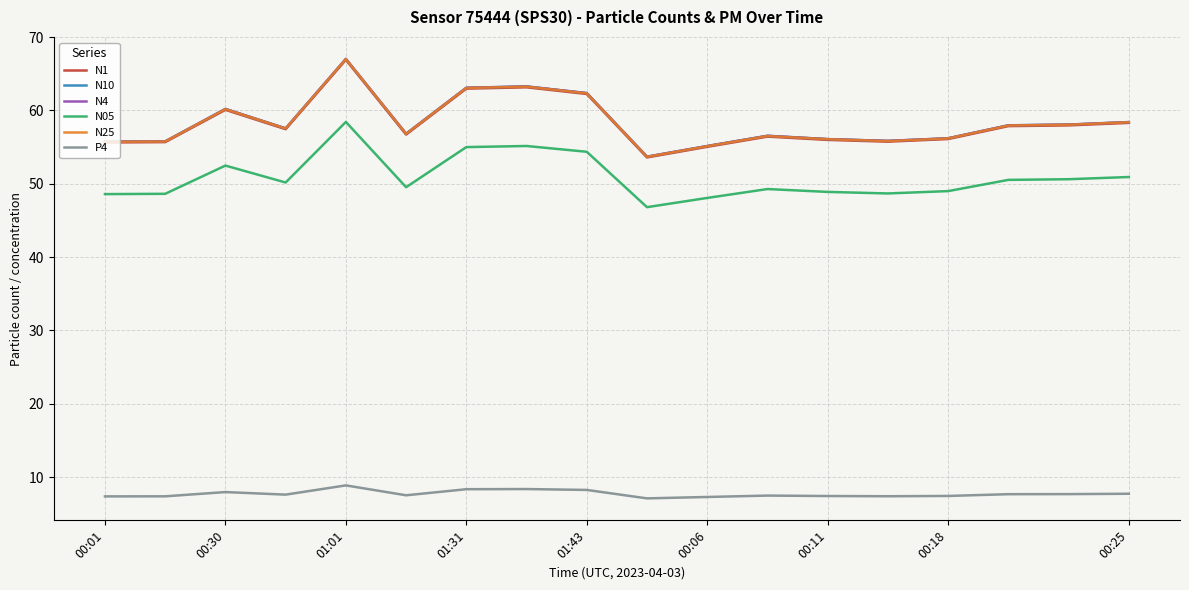

True or false: N25 has more than 2 interior local peaks.

True